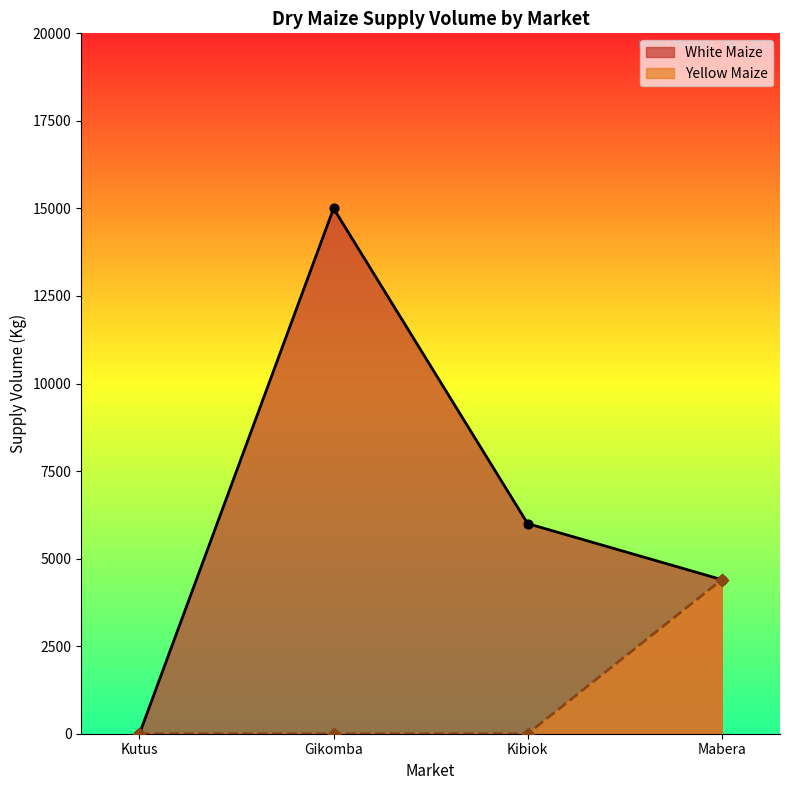

Which has a higher value, Gikomba or Mabera?

Gikomba